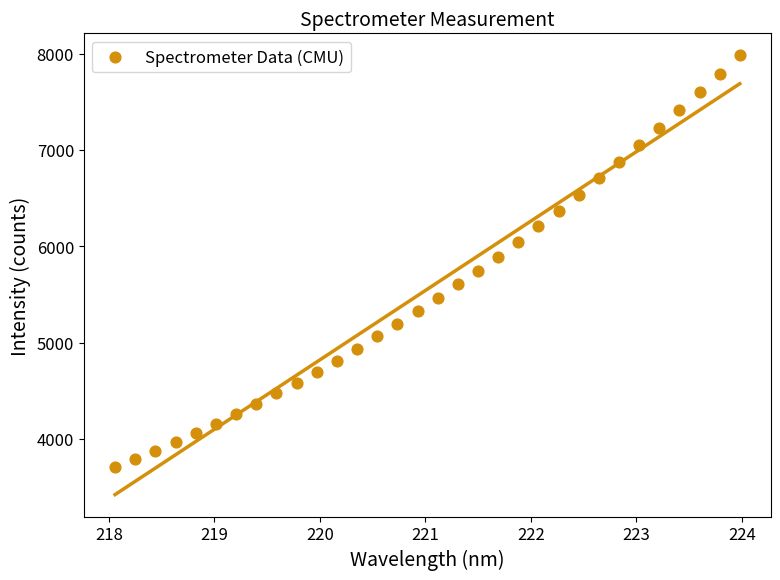

What is the range of Y values (max minus min)?

4272.4